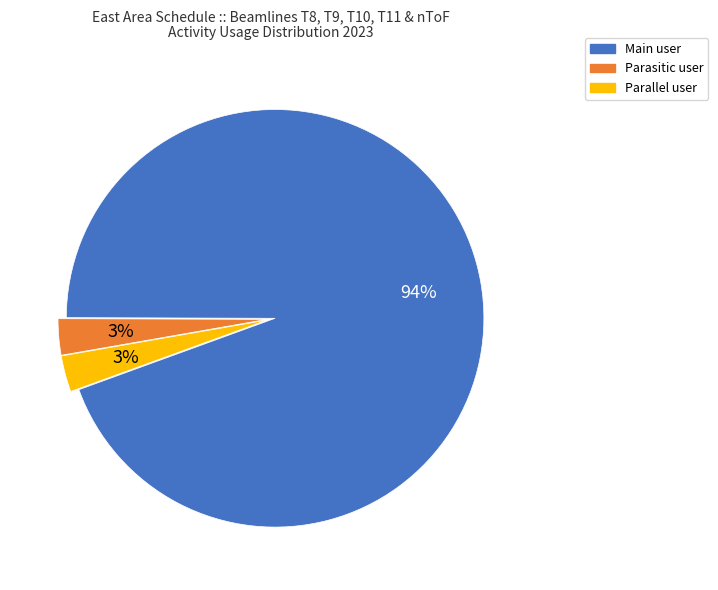

To the nearest percent, what is the combined percentage of Main user and Parasitic user?

97%